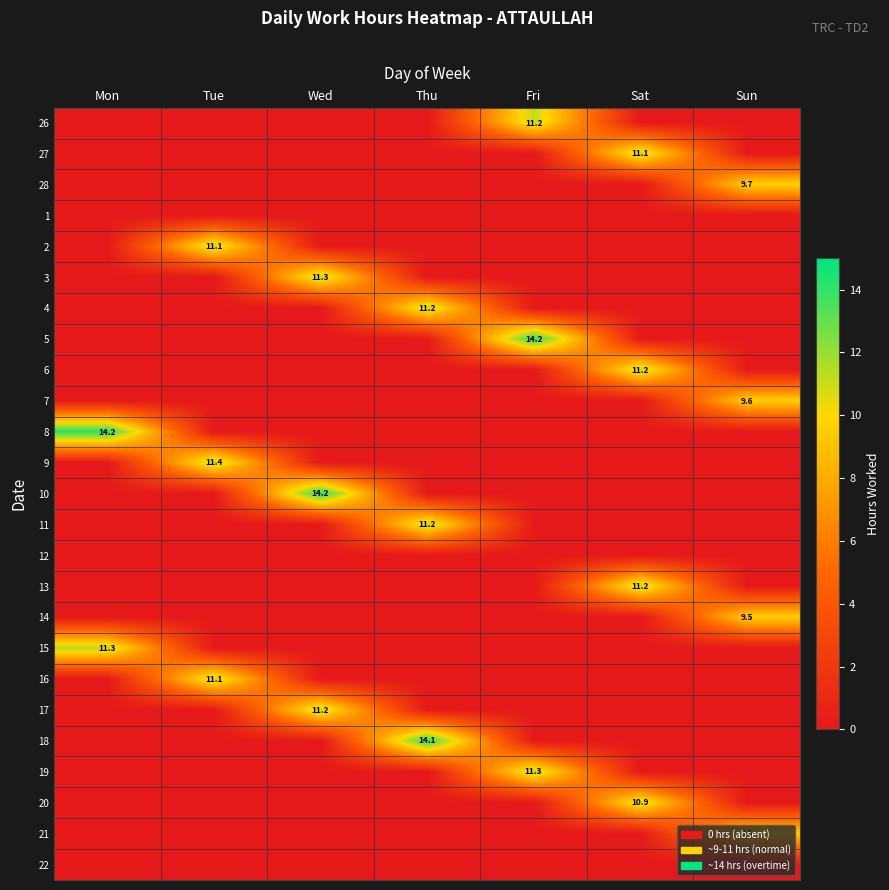

The value of 2 at Tue is 11.1. True or false?

True